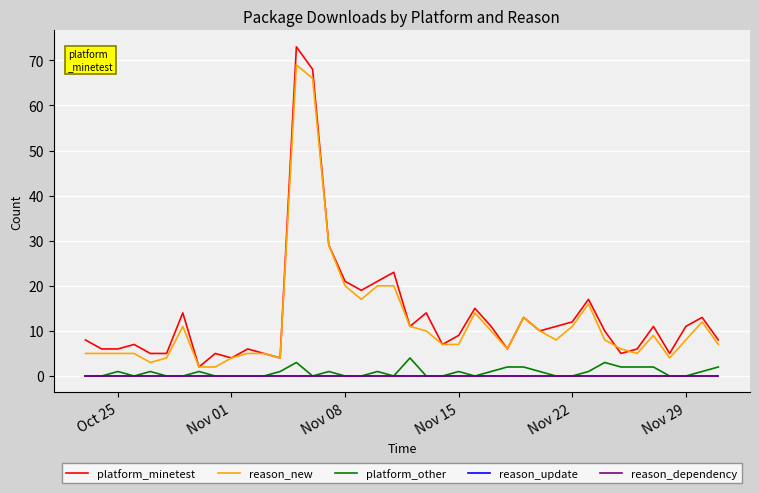

True or false: reason_dependency has more than 1 points higher than both neighbors.

False